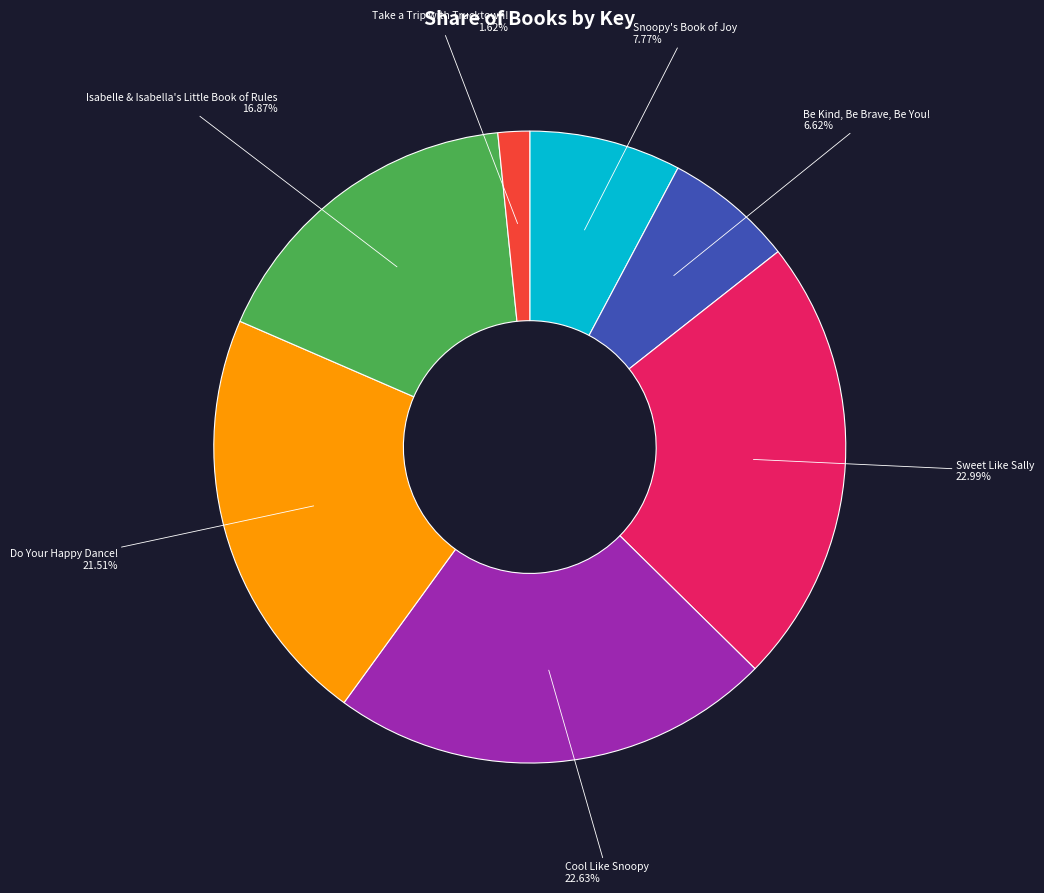

Which slice is the smallest?

Take a Trip with Trucktown!